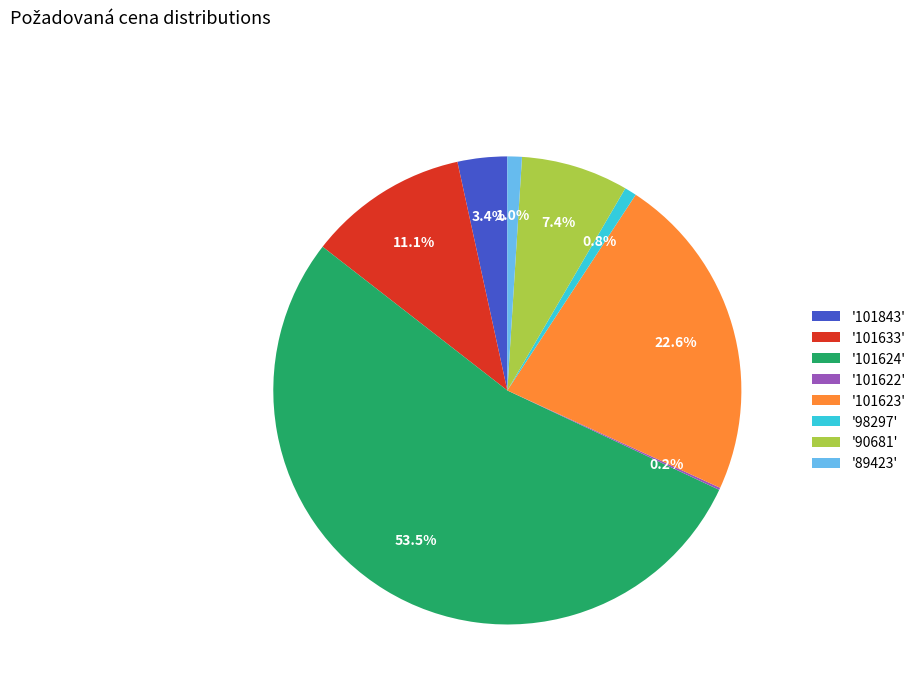

To the nearest percent, what is the difference between the largest and smallest slice percentages?

53%